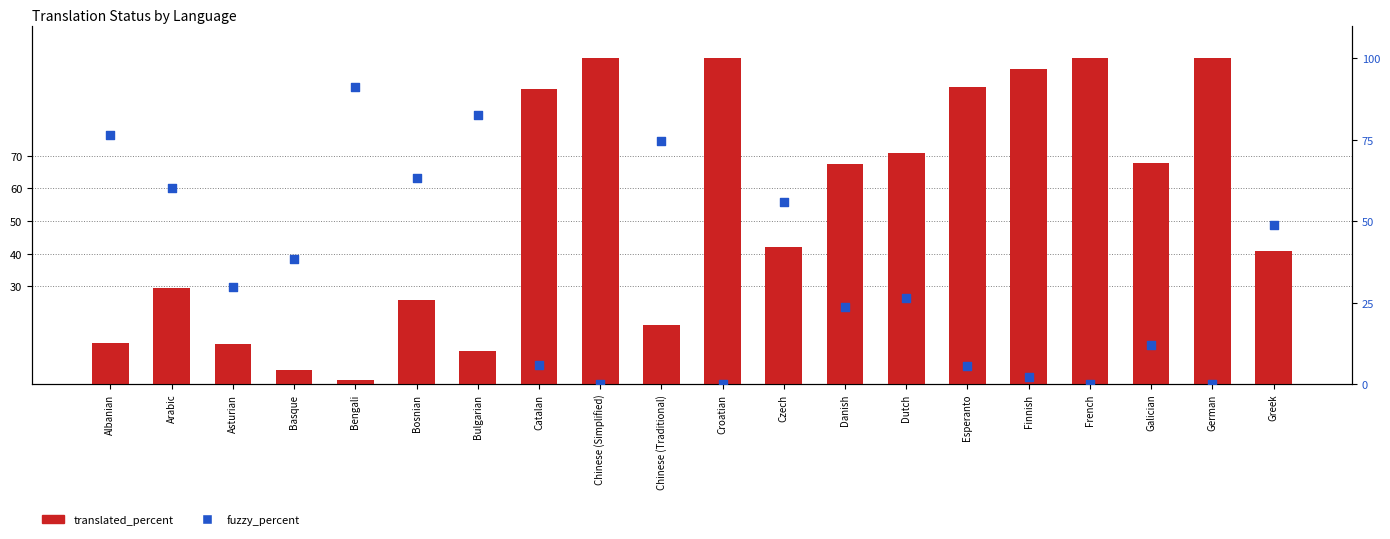

Is the value of fuzzy_percent at Arabic greater than the value of translated_percent at Galician?

No